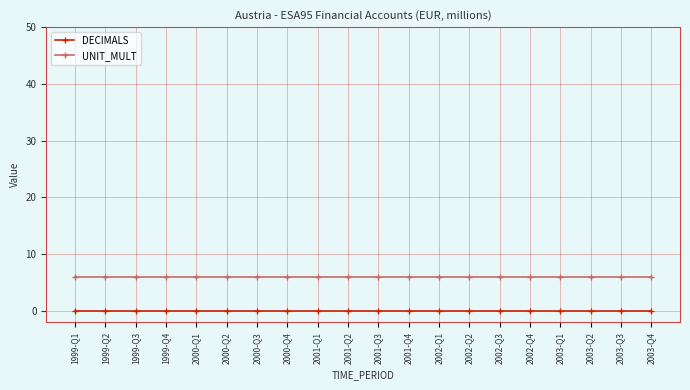

Which series has the largest total across all categories?

UNIT_MULT